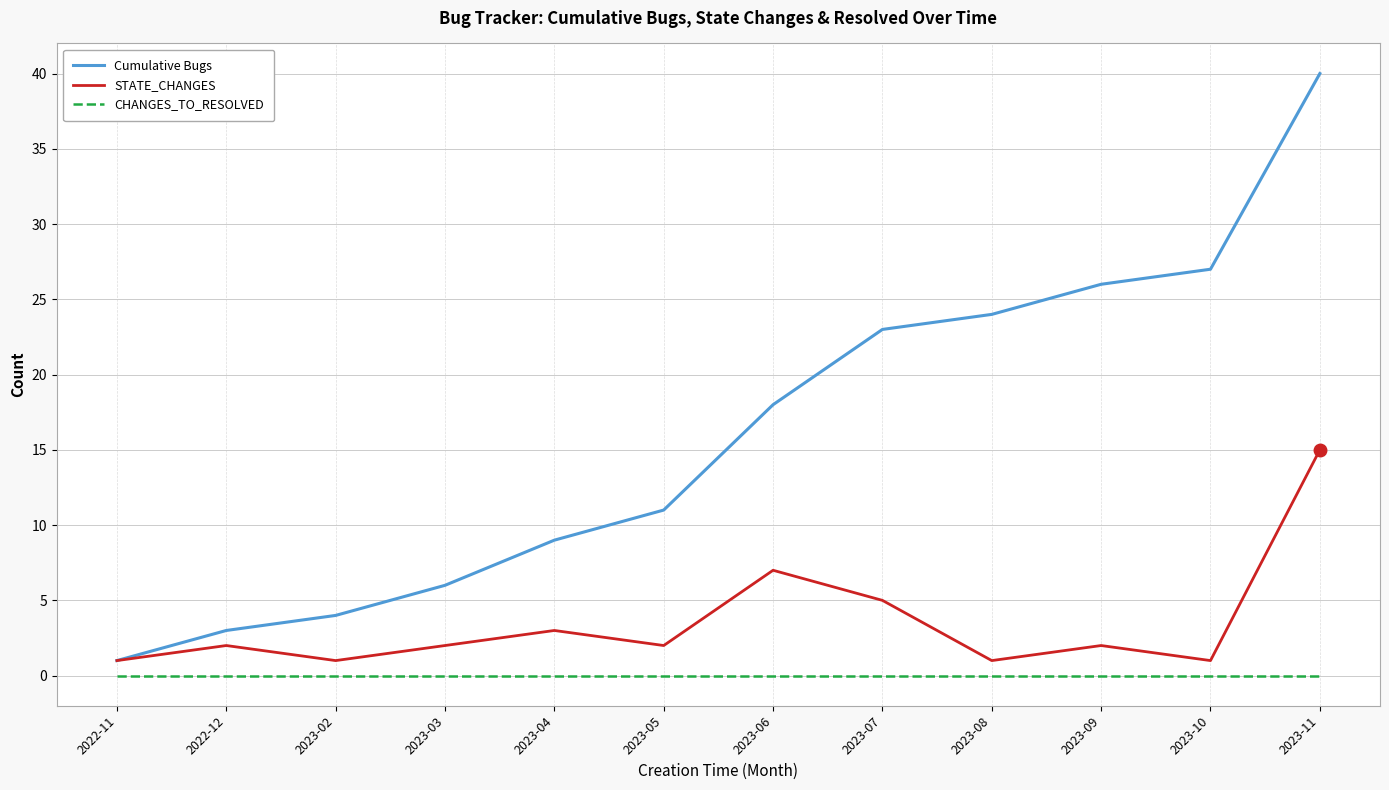

Reading right to left, list all the values displayed in this chart.

Cumulative Bugs: 40	27	26	24	23	18	11	9	6	4	3	1
STATE_CHANGES: 15	1	2	1	5	7	2	3	2	1	2	1
CHANGES_TO_RESOLVED: 0	0	0	0	0	0	0	0	0	0	0	0